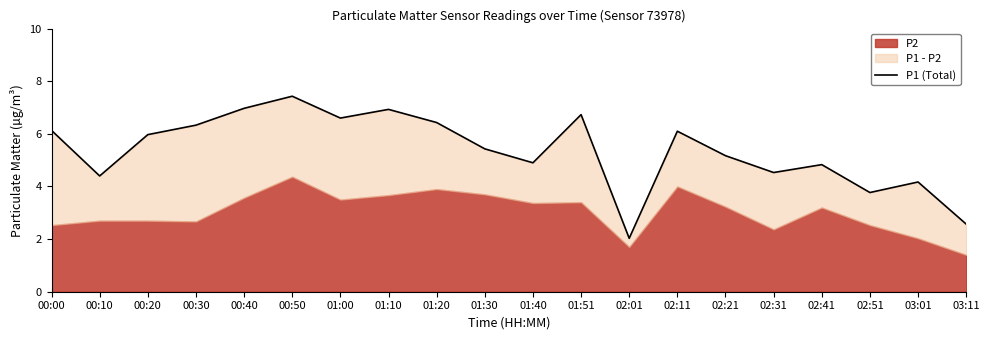

Does the chart display data point markers on the line(s)?

No